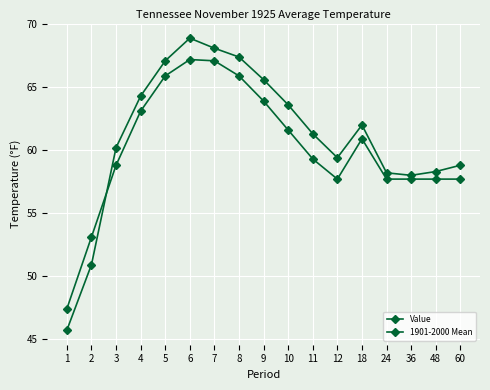

How many lines are shown in the chart?

2